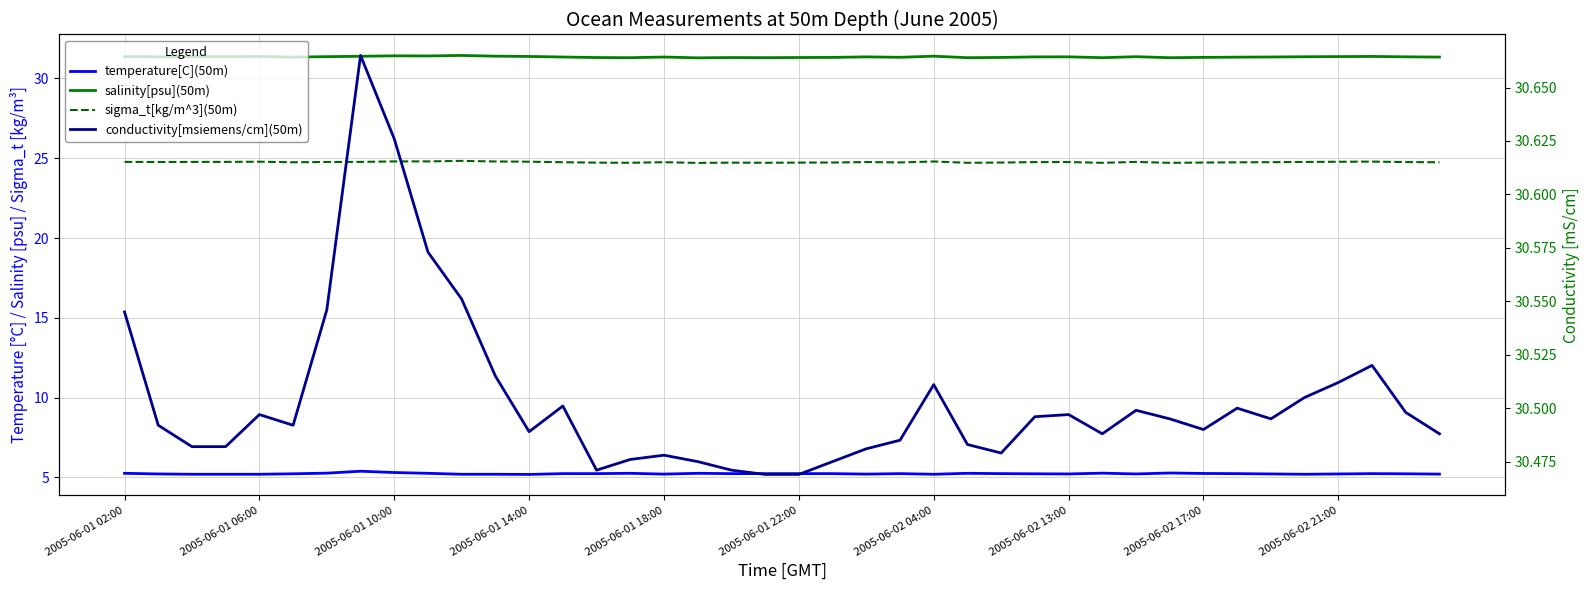

What is the label of the 3rd point from the left?

2005-06-01 10:00